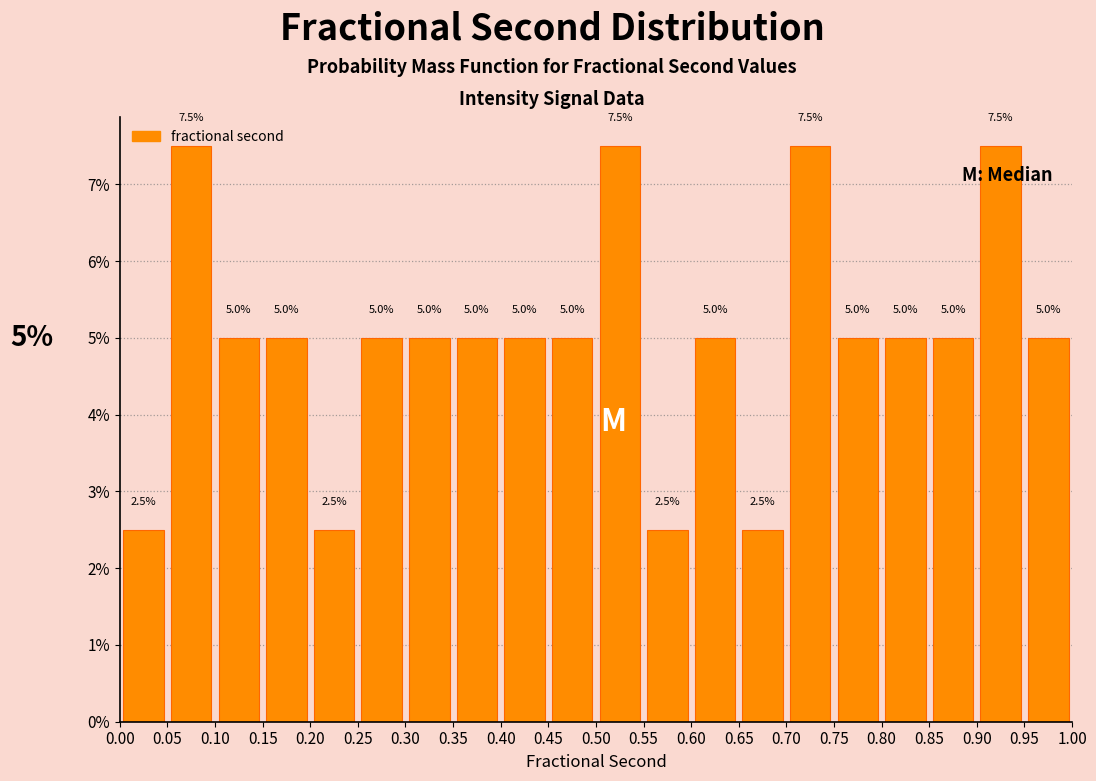

Reading left to right, transcribe this chart: for each bar, give the range it covers on the x-axis and its height.

0.00 to 0.05: 2.5
0.05 to 0.10: 7.5
0.10 to 0.15: 5.0
0.15 to 0.20: 5.0
0.20 to 0.25: 2.5
0.25 to 0.30: 5.0
0.30 to 0.35: 5.0
0.35 to 0.40: 5.0
0.40 to 0.45: 5.0
0.45 to 0.50: 5.0
0.50 to 0.55: 7.5
0.55 to 0.60: 2.5
0.60 to 0.65: 5.0
0.65 to 0.70: 2.5
0.70 to 0.75: 7.5
0.75 to 0.80: 5.0
0.80 to 0.85: 5.0
0.85 to 0.90: 5.0
0.90 to 0.95: 7.5
0.95 to 1.00: 5.0